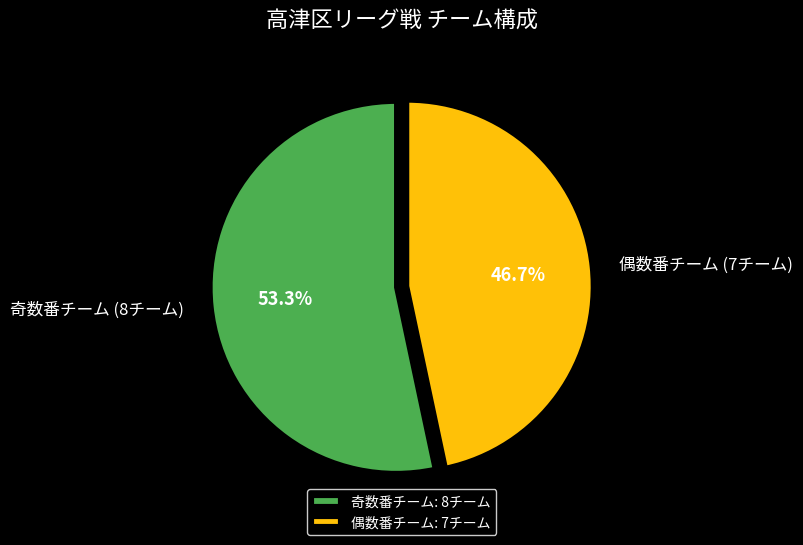

Do 偶数番チーム (7チーム) and 奇数番チーム (8チーム) together represent more than half of the pie?

Yes